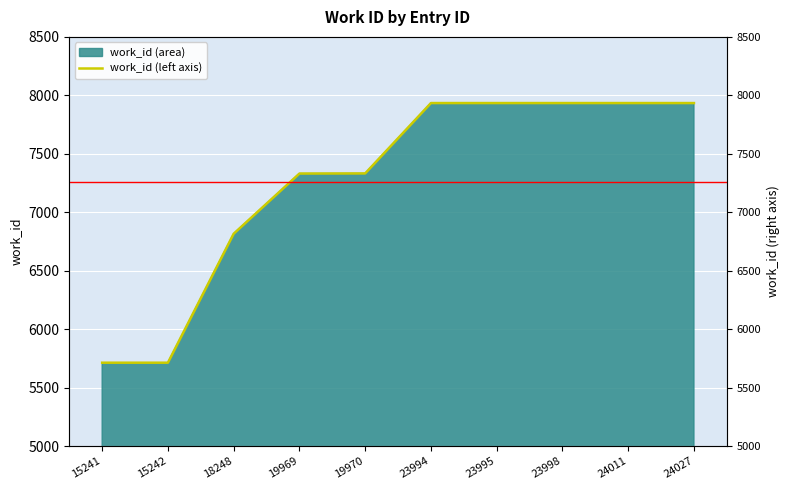

Which category has the lowest value across all series?

15241